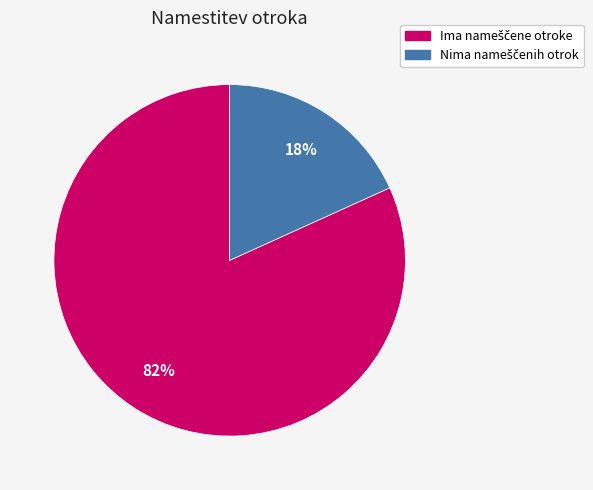

To the nearest percent, what is the average slice percentage?

50%